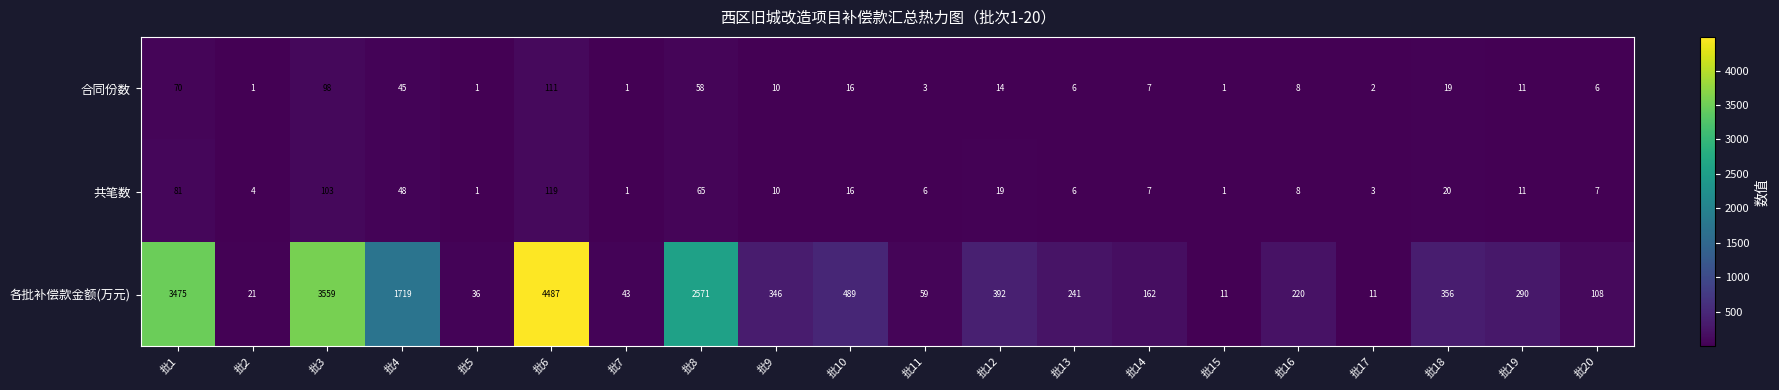

What is the difference between the maximum and minimum values in the 各批补偿款金额(万元) series?

4476